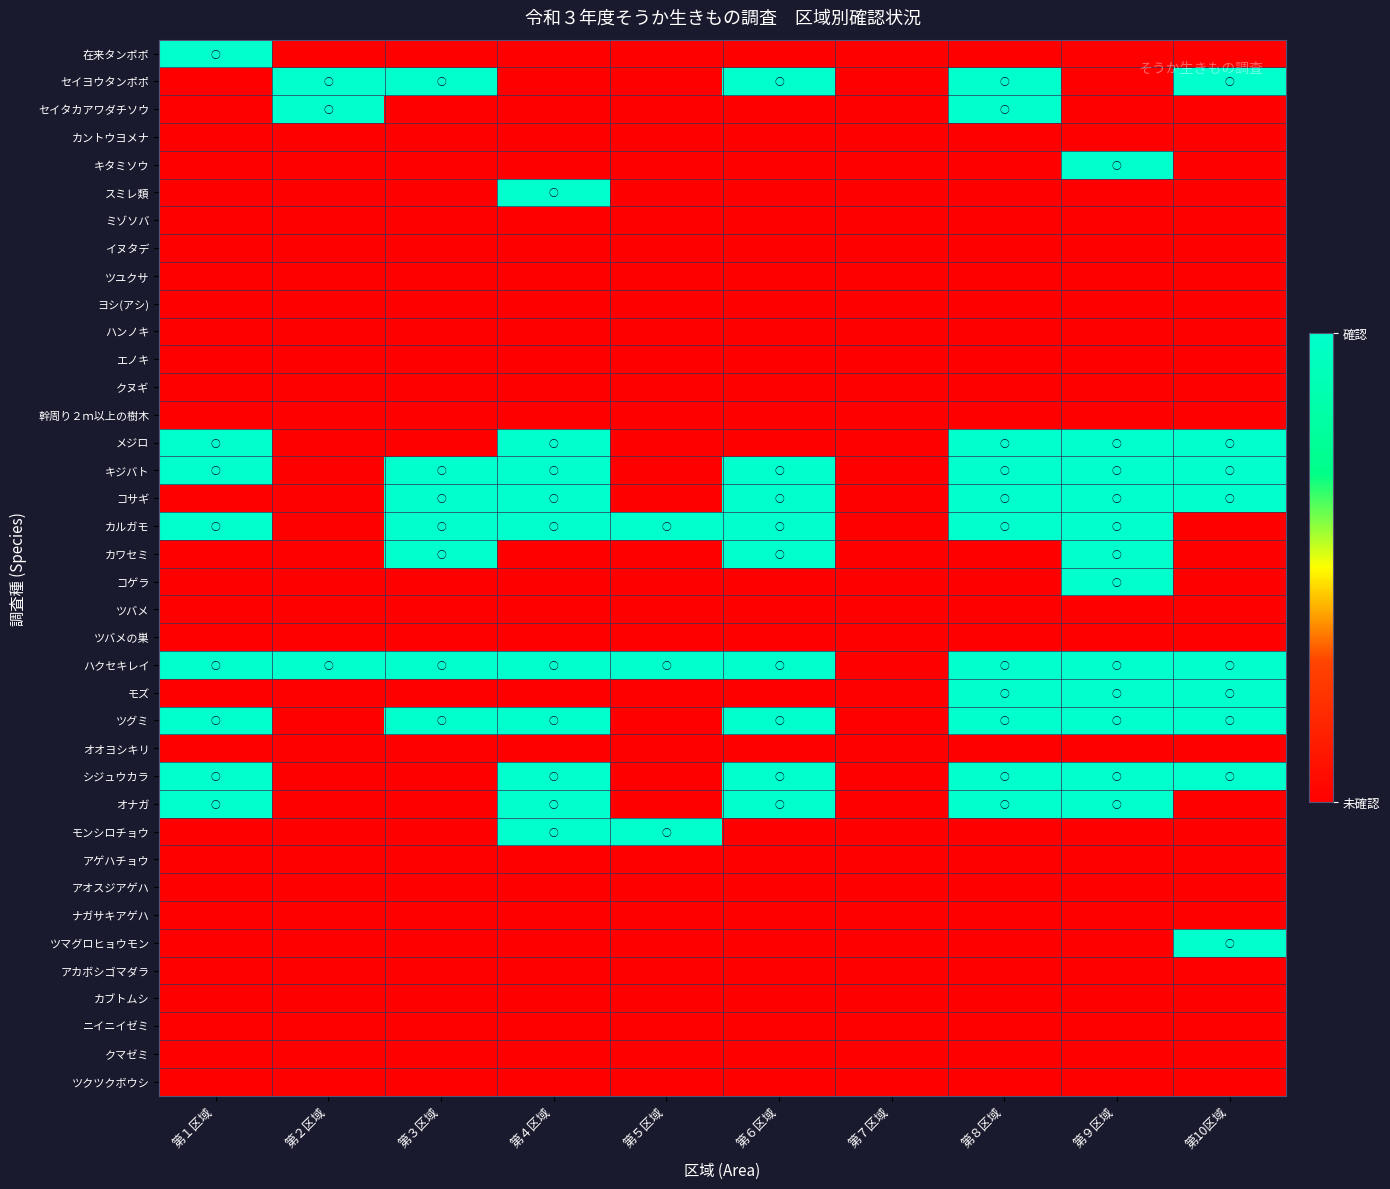

Which has a higher value, 第６区域 or 第７区域?

第６区域